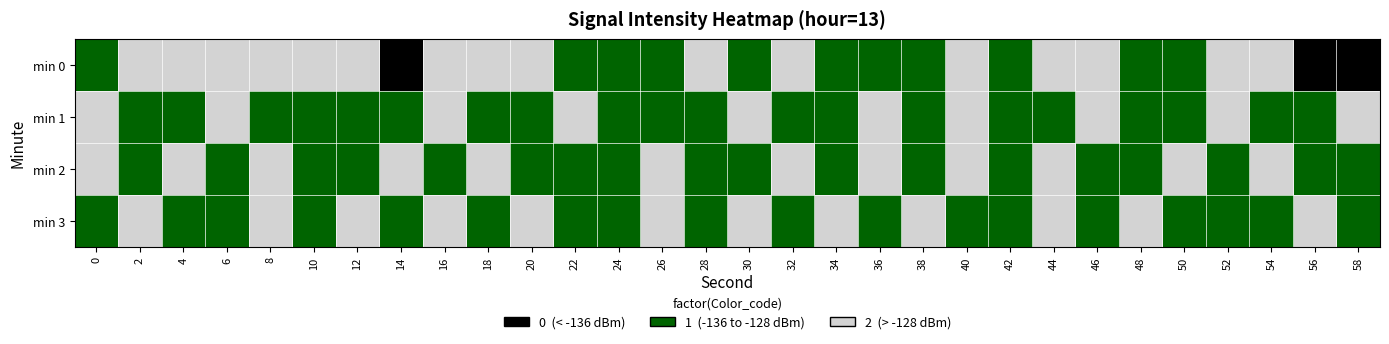

At how many categories does at least one series exceed 0?

30